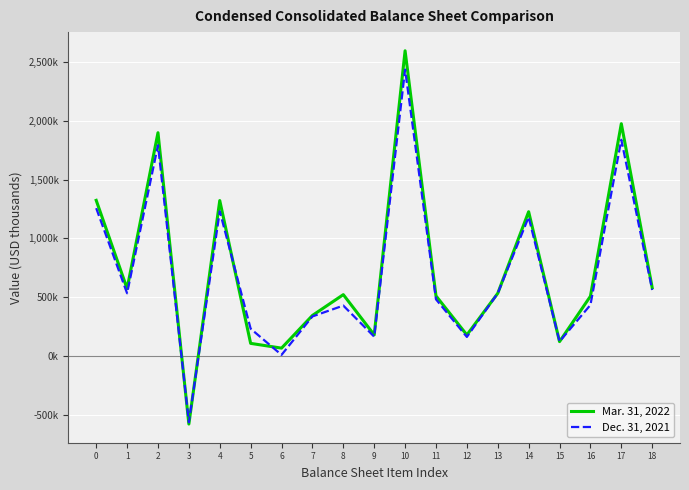

True or false: Mar. 31, 2022 has more than 1 points higher than both neighbors.

True